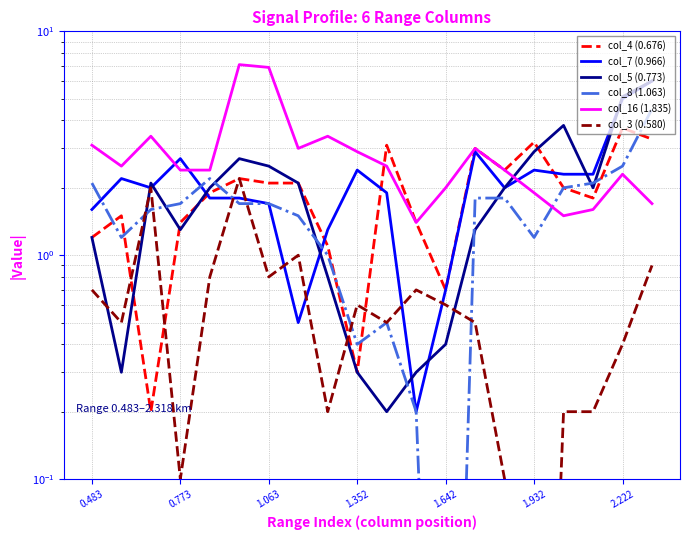

What are all the series names shown in the legend?

col_4 (0.676), col_7 (0.966), col_5 (0.773), col_8 (1.063), col_16 (1.835), col_3 (0.580)